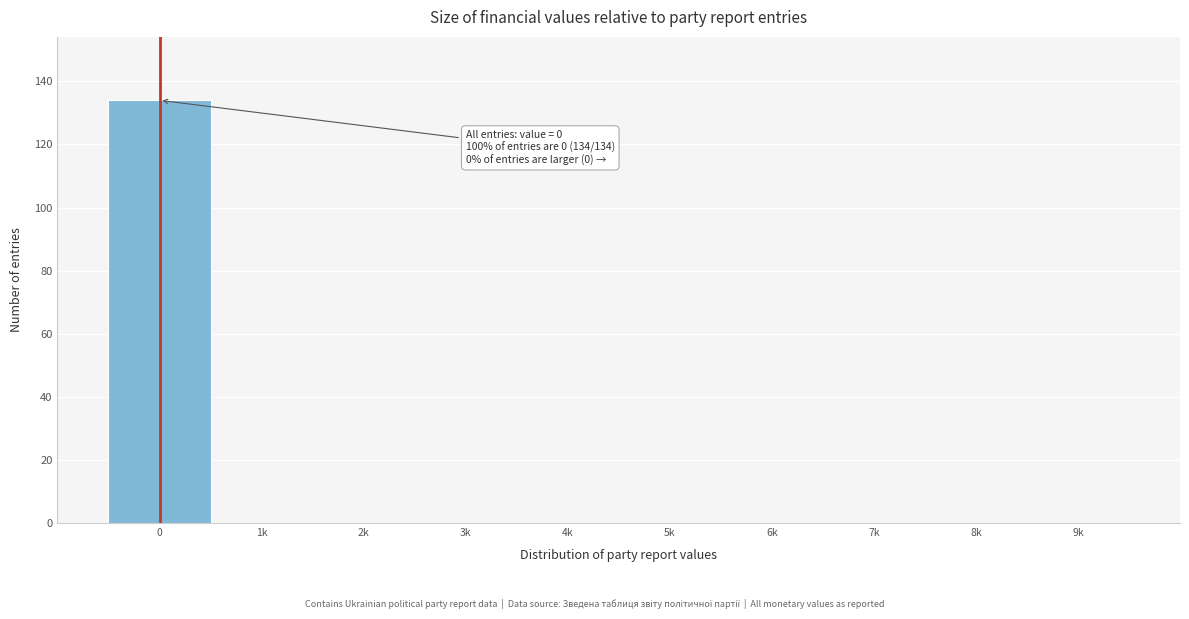

Reading left to right, what are all the values shown in this chart?

0=134	1k=0	2k=0	3k=0	4k=0	5k=0	6k=0	7k=0	8k=0	9k=0